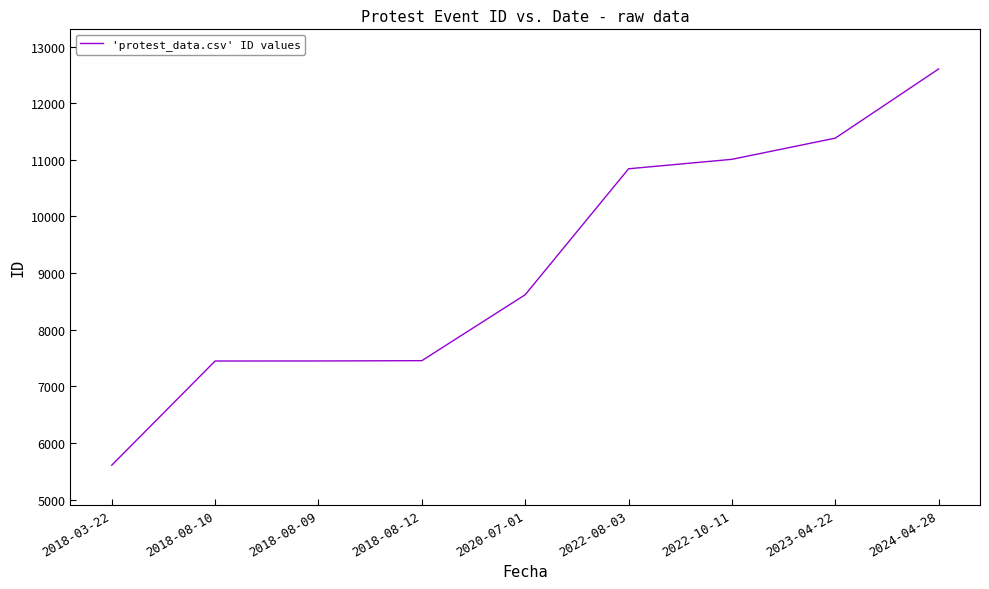

What value does the data have at 2022-08-03, to the nearest 10?

10840